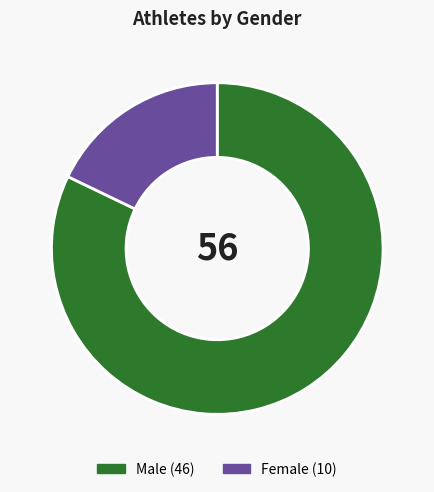

Is there any slice that represents more than half of the pie?

Yes